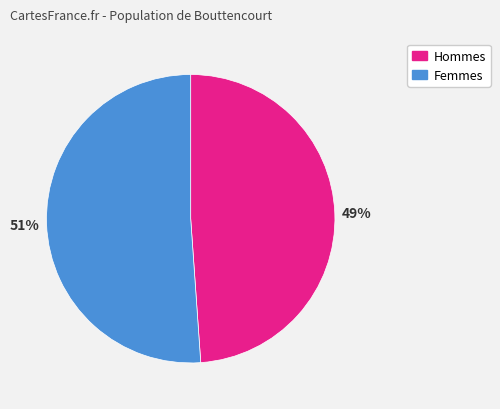

To the nearest percent, what is the difference between the largest and smallest slice percentages?

2%